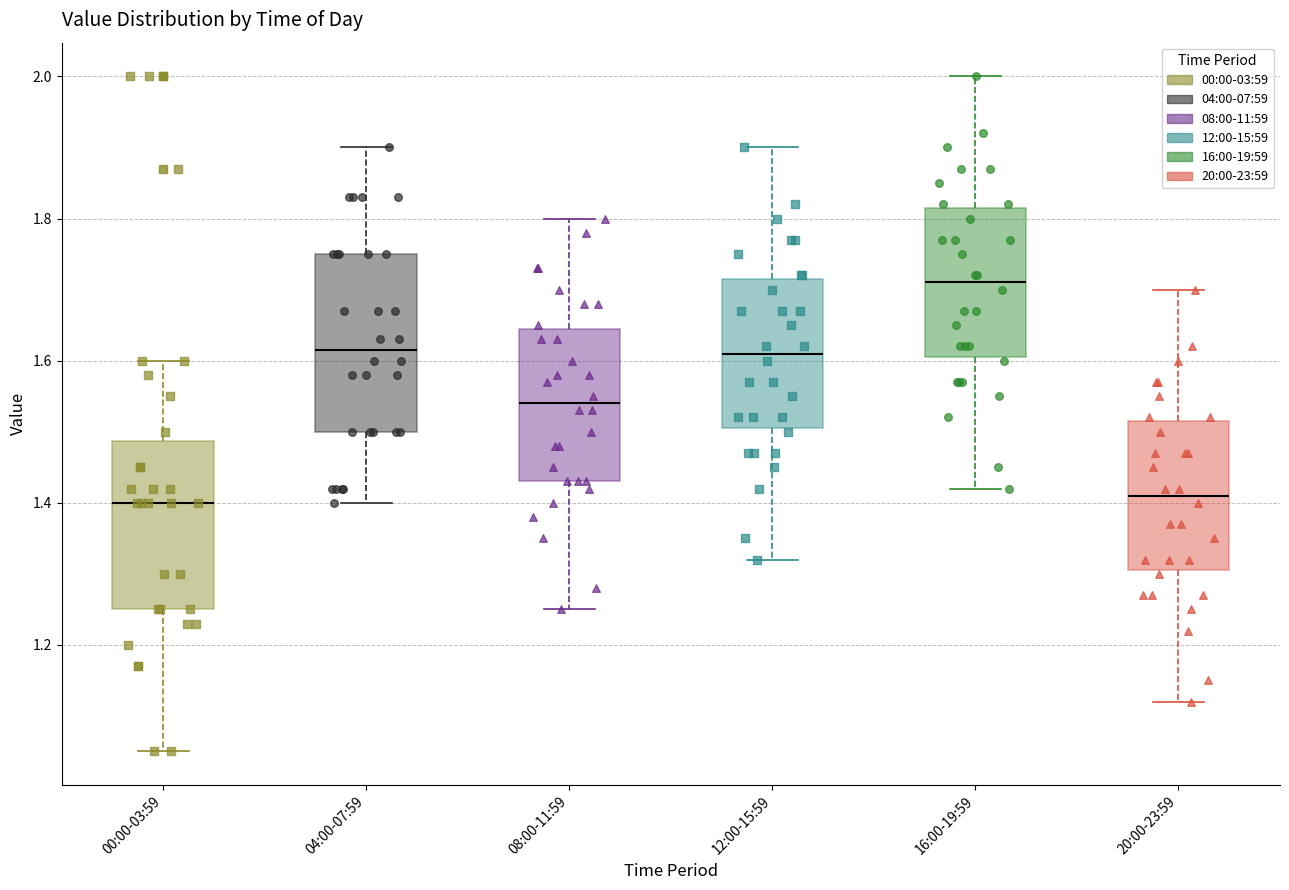

Where does the upper whisker of the box for 16:00-19:59 end on the y-axis? The values are not printed on the chart, so give them approximately, as read against the axis.

2.00